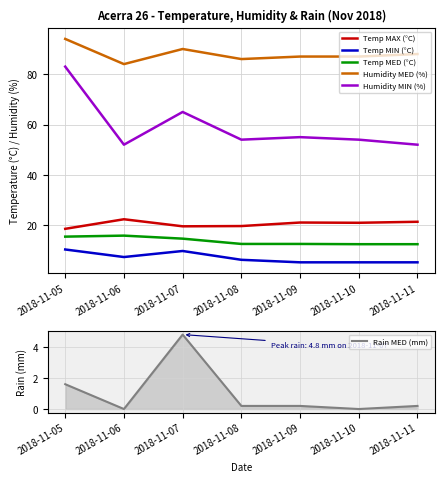

True or false: Rain MED (mm) and Humidity MIN (%) intersect in this chart.

False